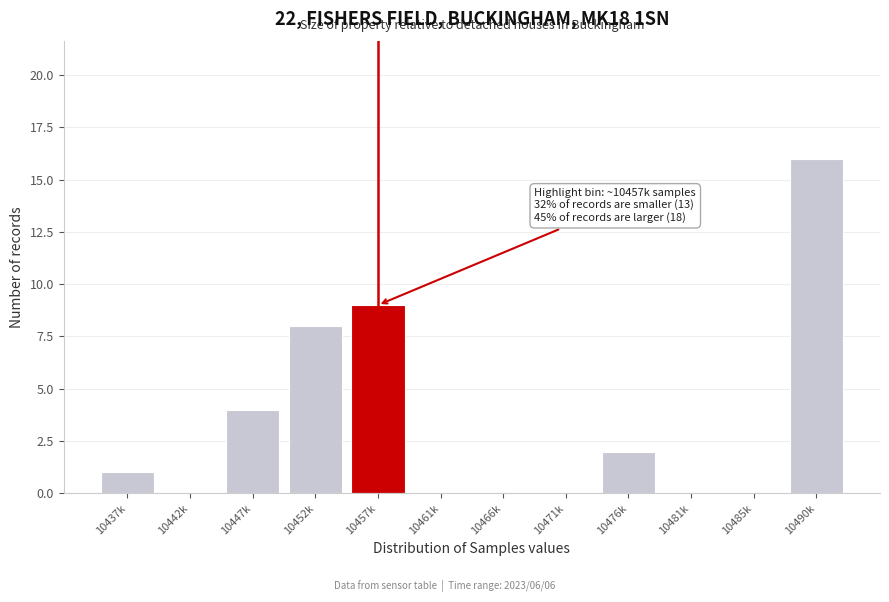

Reading right to left, extract all data points from this chart.

10490k=16	10485k=0	10481k=0	10476k=2	10471k=0	10466k=0	10461k=0	10457k=9	10452k=8	10447k=4	10442k=0	10437k=1